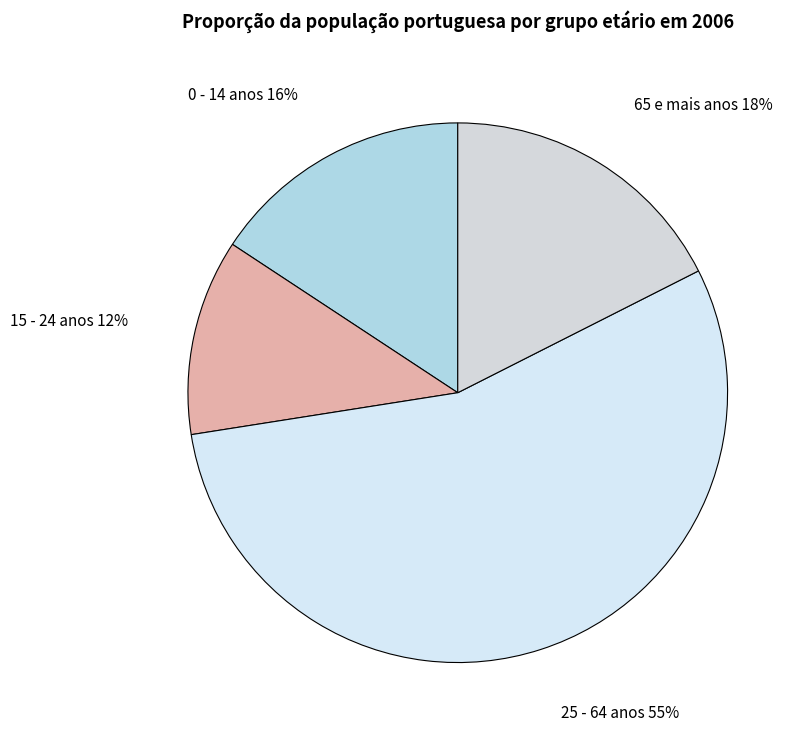

Combined, do 15 - 24 anos and 0 - 14 anos account for over 50%?

No